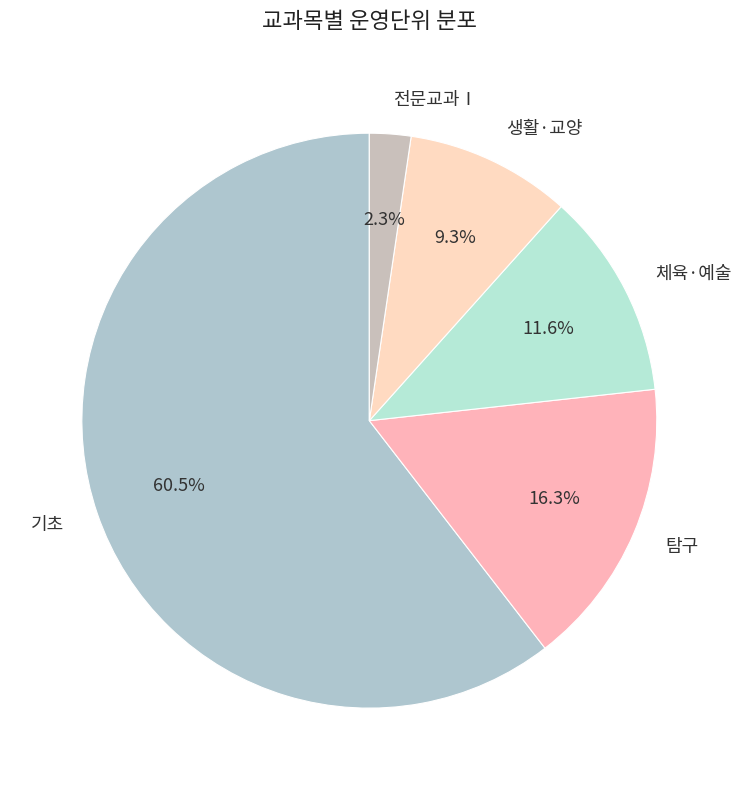

Which has a higher value, 체육·예술 or 탐구?

탐구